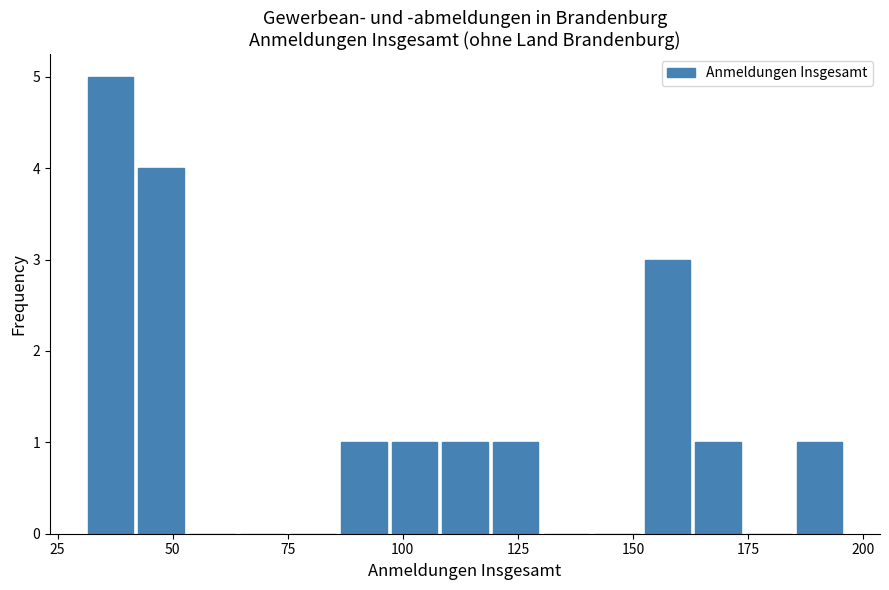

Read against the x-axis, roughly where is the centre of the tallest bar?

35